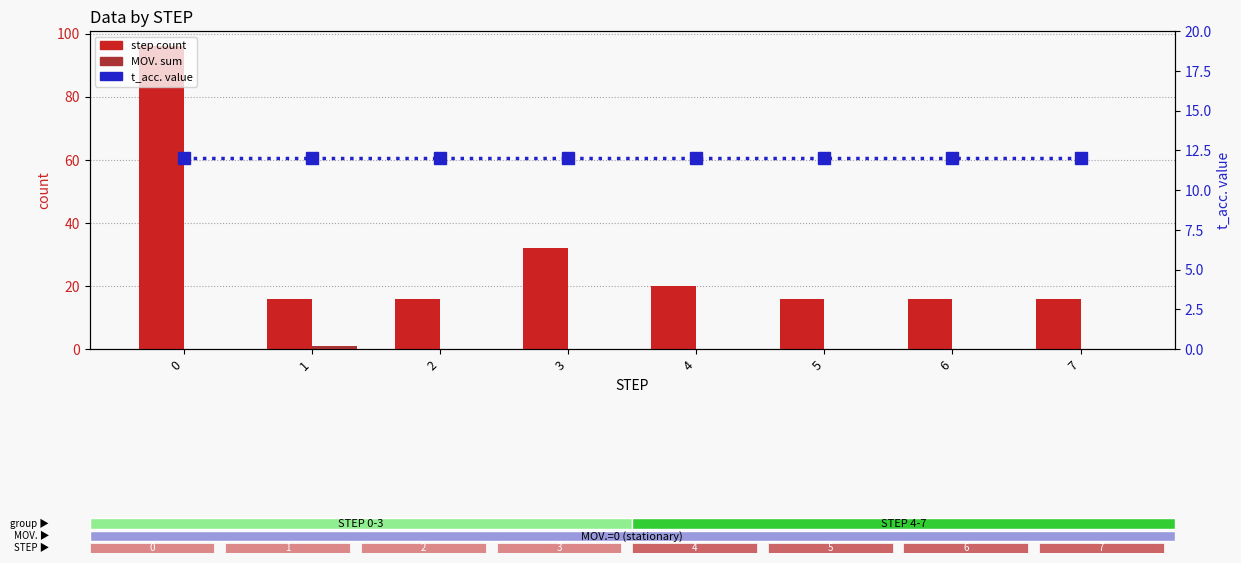

What is the difference between the second highest and second lowest values in the step count series?

16